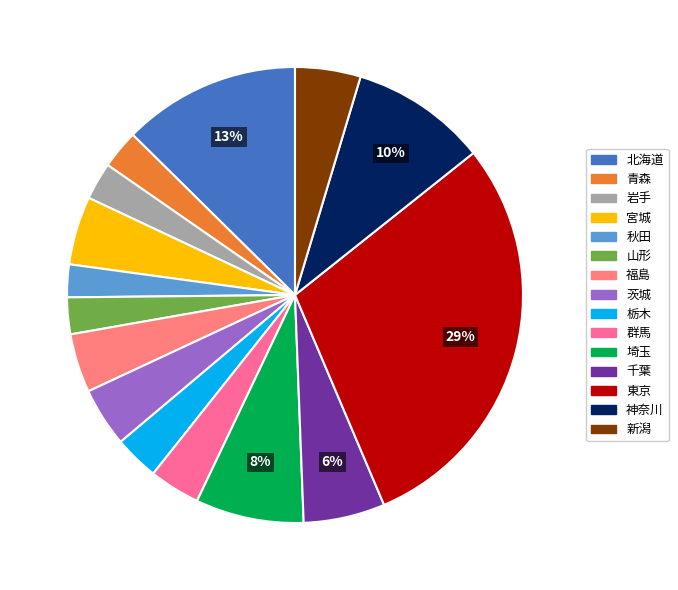

True or false: 青森 accounts for 3% of the total.

True